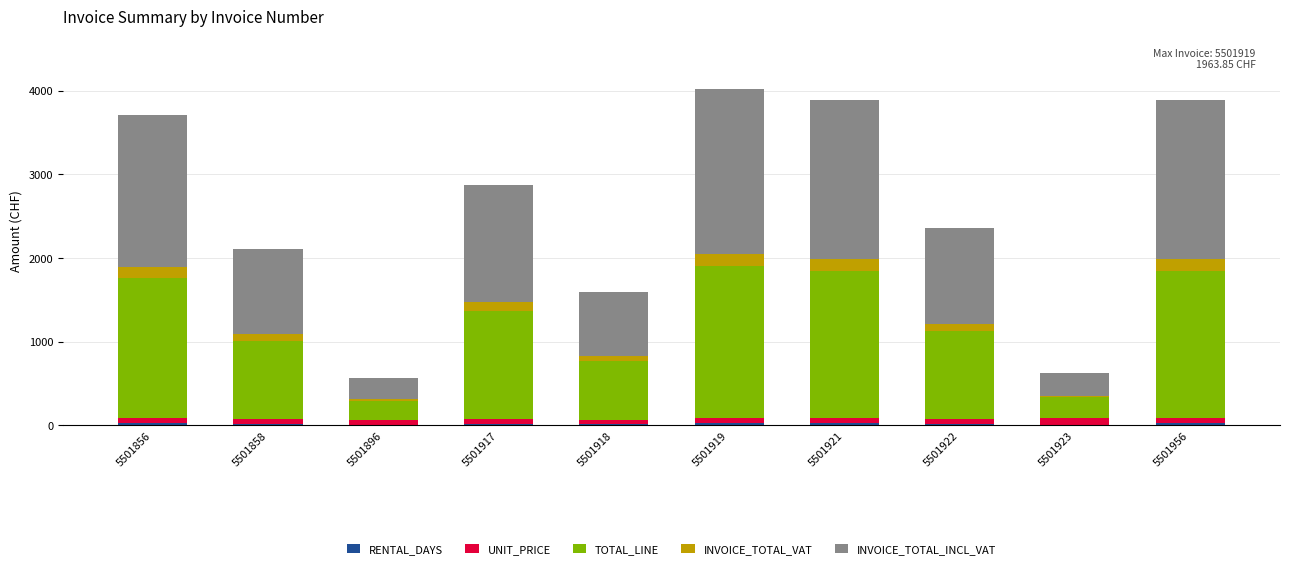

True or false: INVOICE_TOTAL_INCL_VAT has a value of 270.3 at 5501923.

True